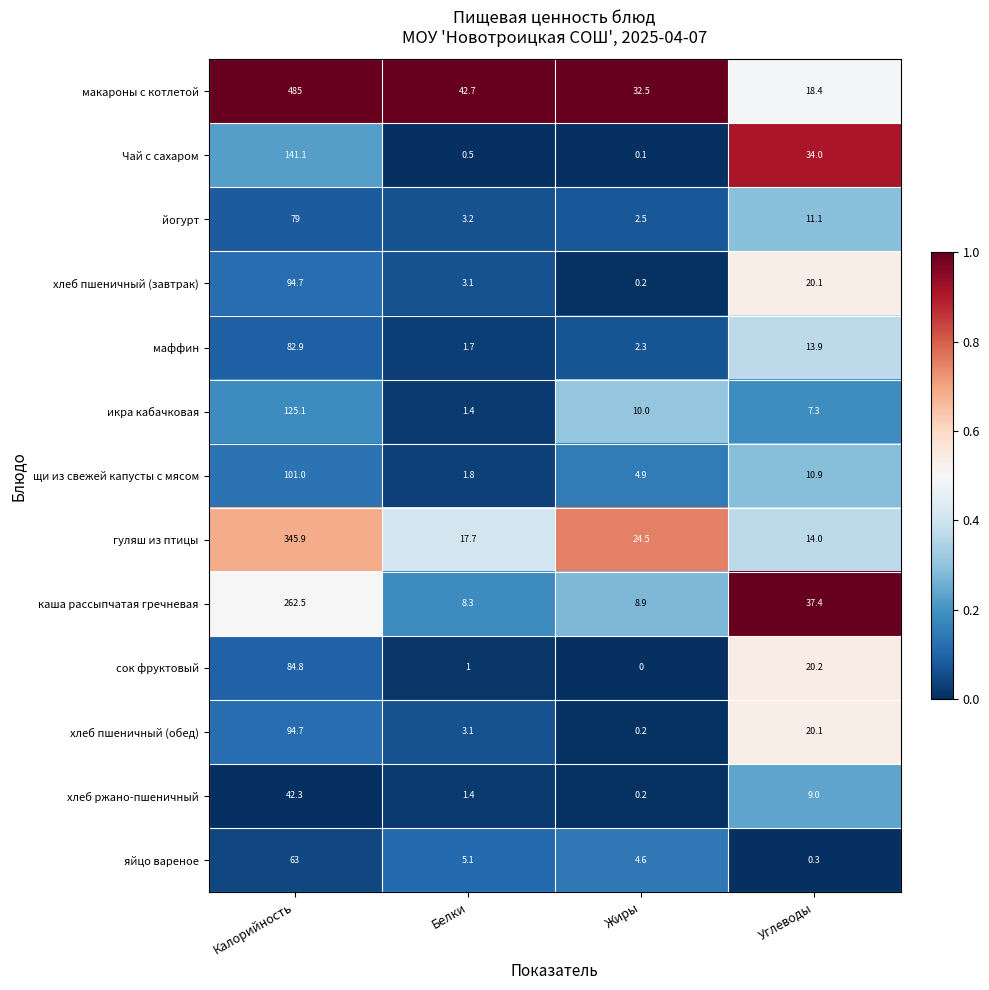

Which series changed the most between Жиры and Углеводы?

Чай с сахаром